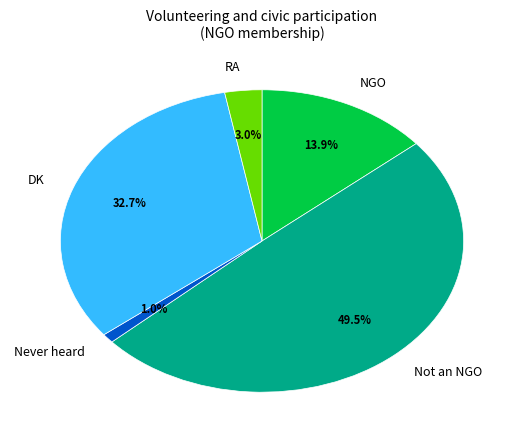

To the nearest percent, what is the combined percentage of Not an NGO and Never heard?

50%